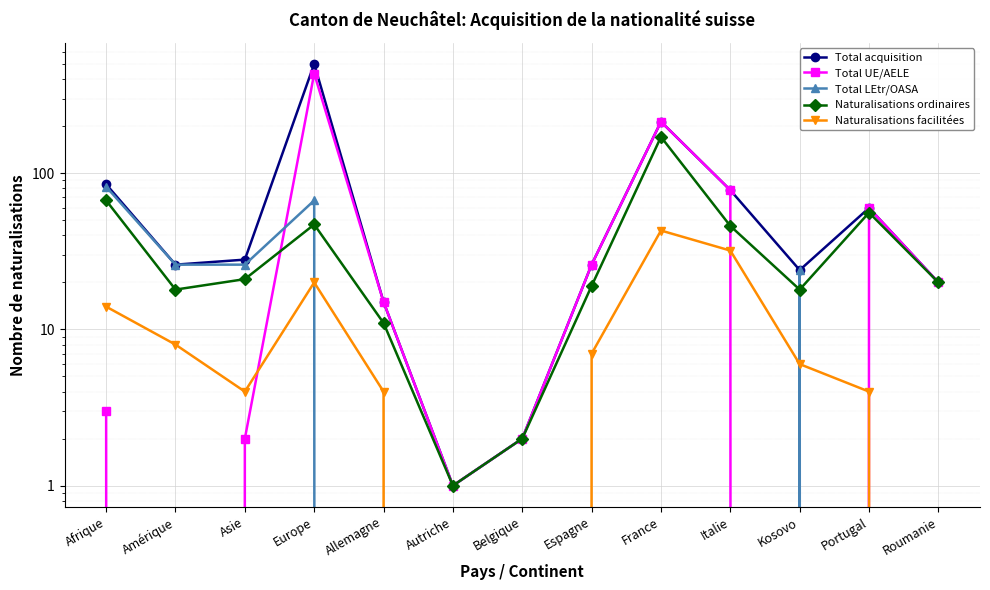

True or false: Naturalisations ordinaires has a value of 11 at Allemagne.

True